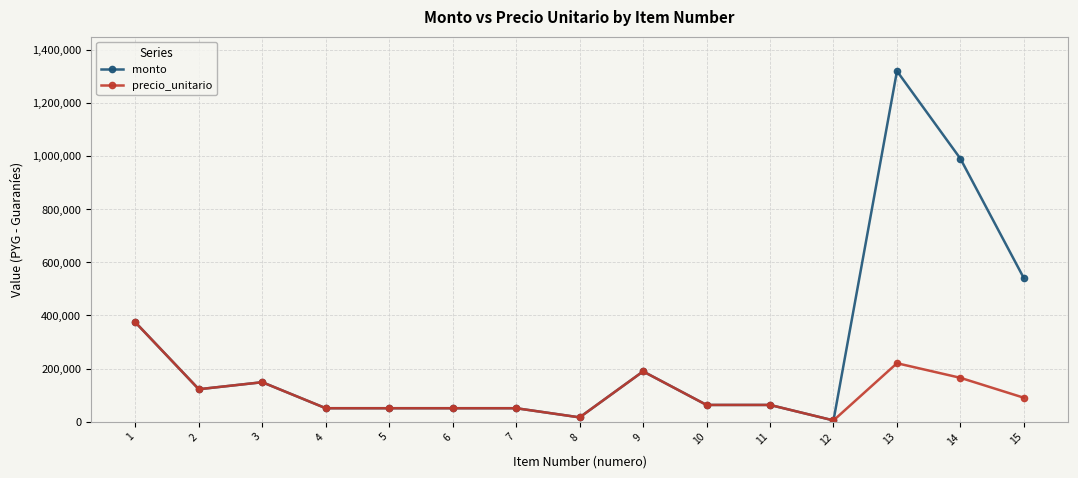

The precio_unitario series shows 50600 at 5. True or false?

True